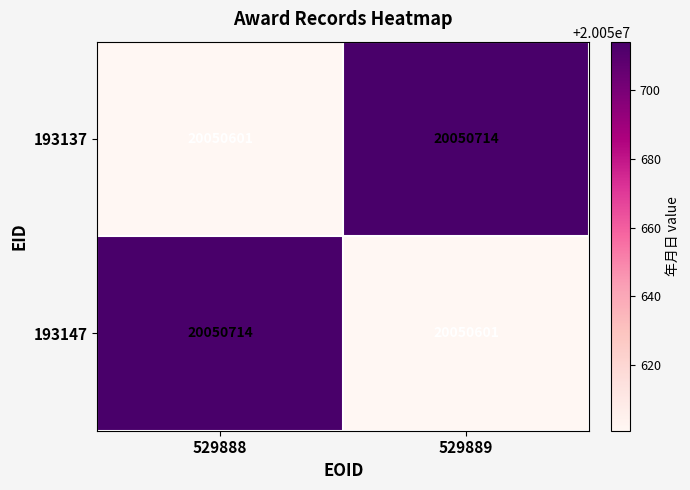

At 529888, list the series in order from smallest to largest.

193137, 193147